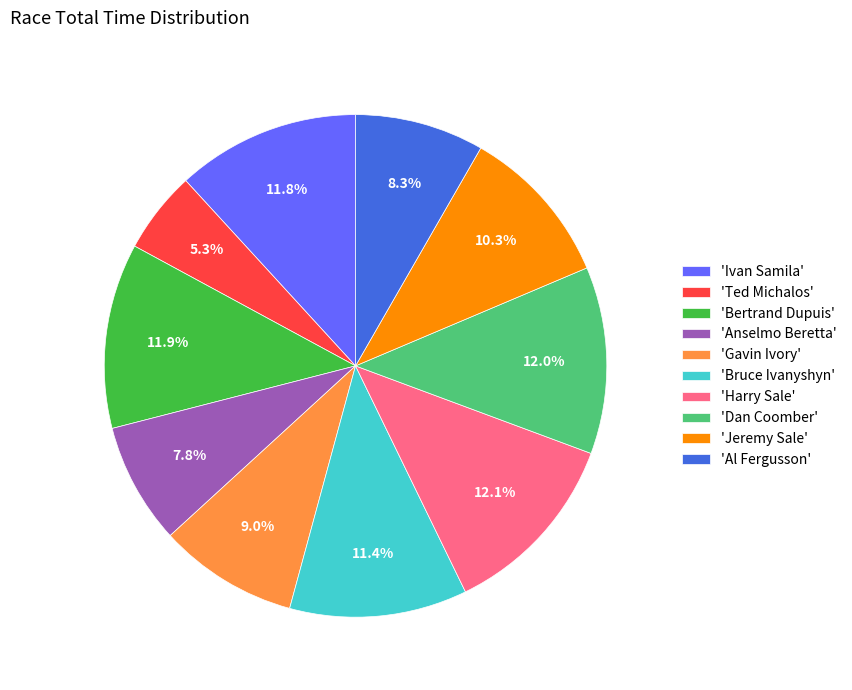

Which has a higher value, 'Harry Sale' or 'Gavin Ivory'?

'Harry Sale'